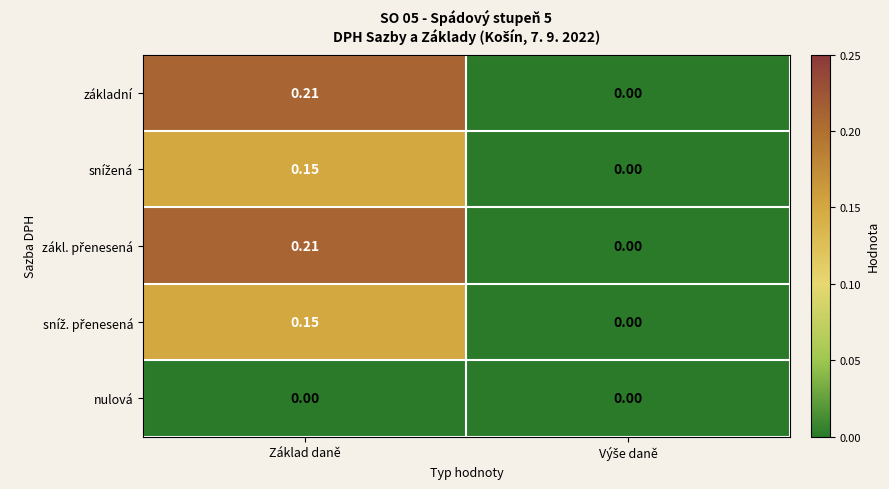

At which category is the sum across all series the highest?

Základ daně